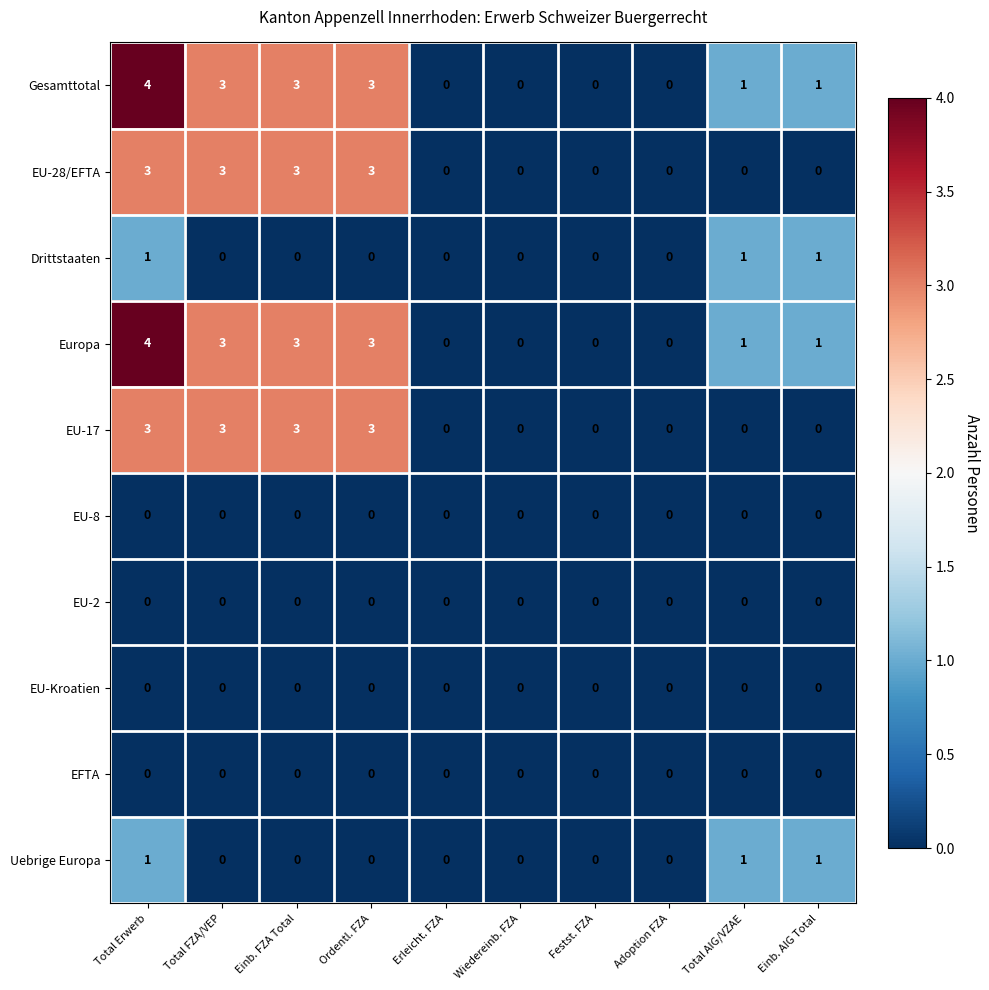

What is the difference between the highest and lowest values at Total Erwerb?

4